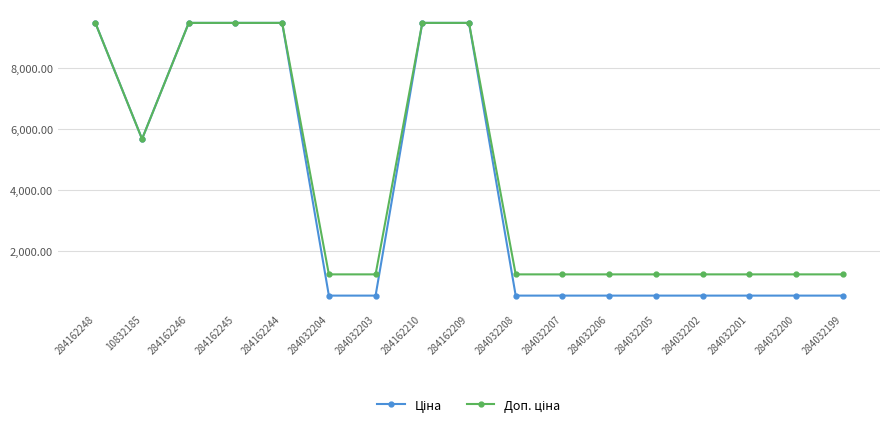

What is the spread (max minus min) of values at 284032201?

696.4